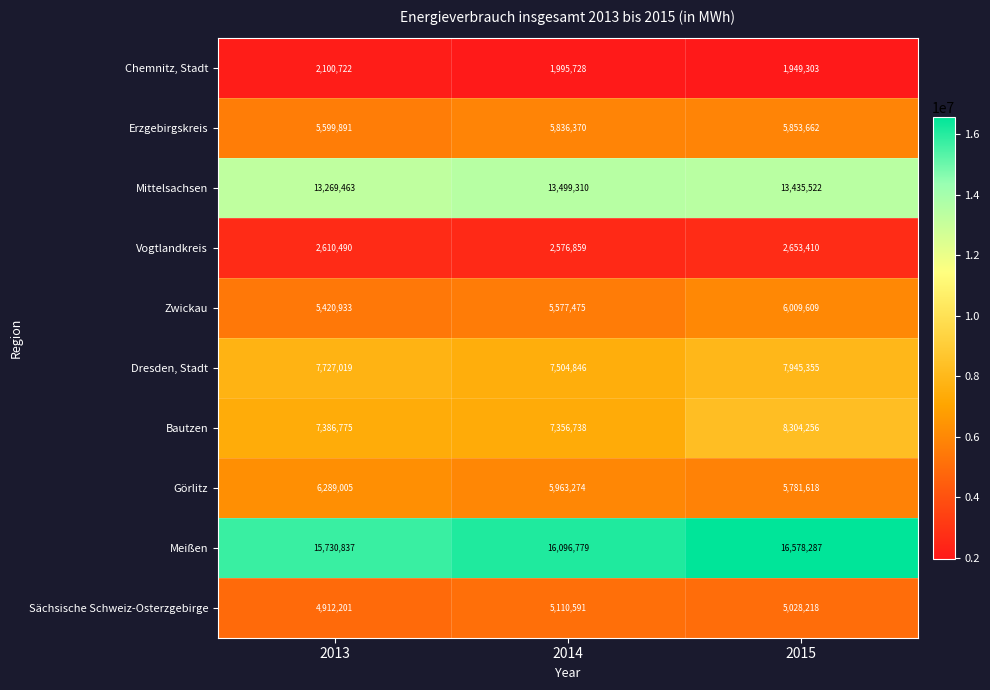

Reading right to left, extract all data points from this chart.

Chemnitz, Stadt: 1949303	1995728	2100722
Erzgebirgskreis: 5853662	5836370	5599891
Mittelsachsen: 13435522	13499310	13269463
Vogtlandkreis: 2653410	2576859	2610490
Zwickau: 6009609	5577475	5420933
Dresden, Stadt: 7945355	7504846	7727019
Bautzen: 8304256	7356738	7386775
Görlitz: 5781618	5963274	6289005
Meißen: 16578287	16096779	15730837
Sächsische Schweiz-Osterzgebirge: 5028218	5110591	4912201